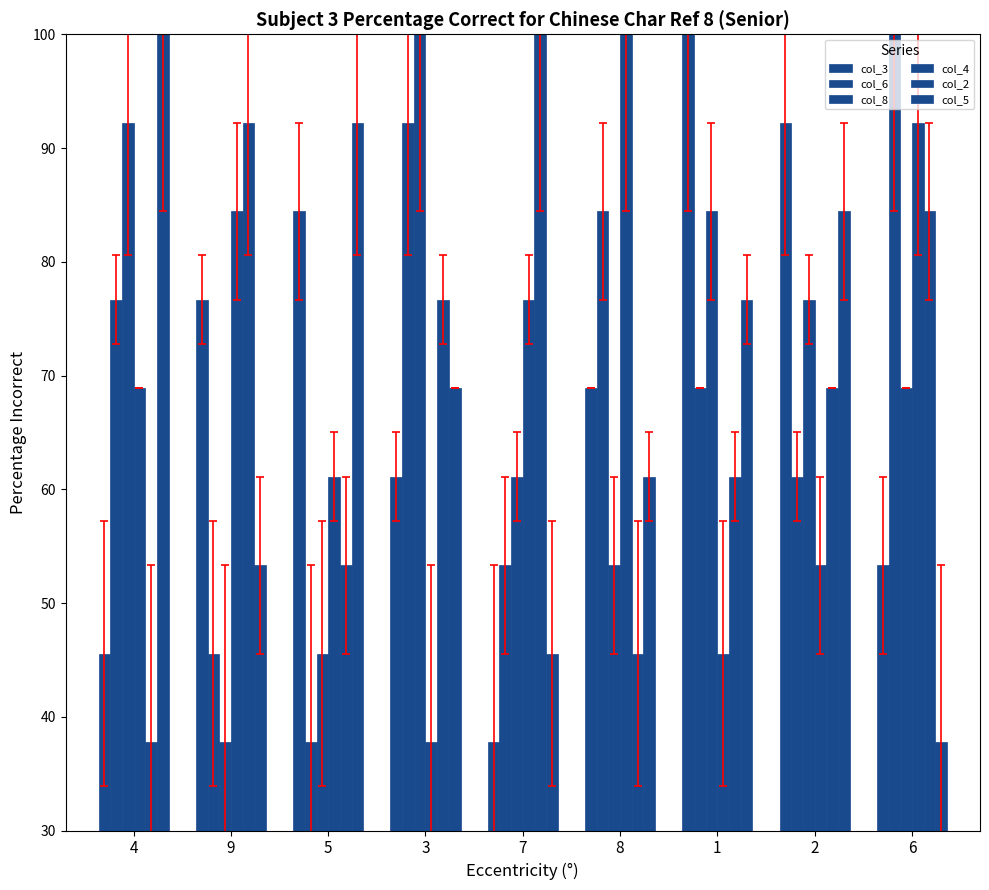

What is the average value of the col_5 series?

68.9